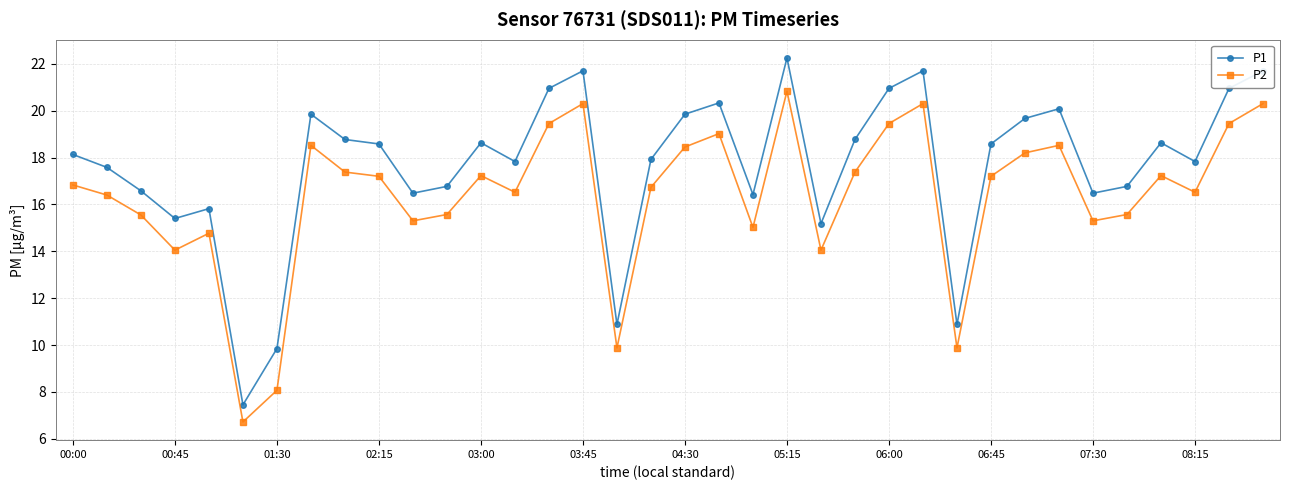

True or false: P1 and P2 intersect in this chart.

False